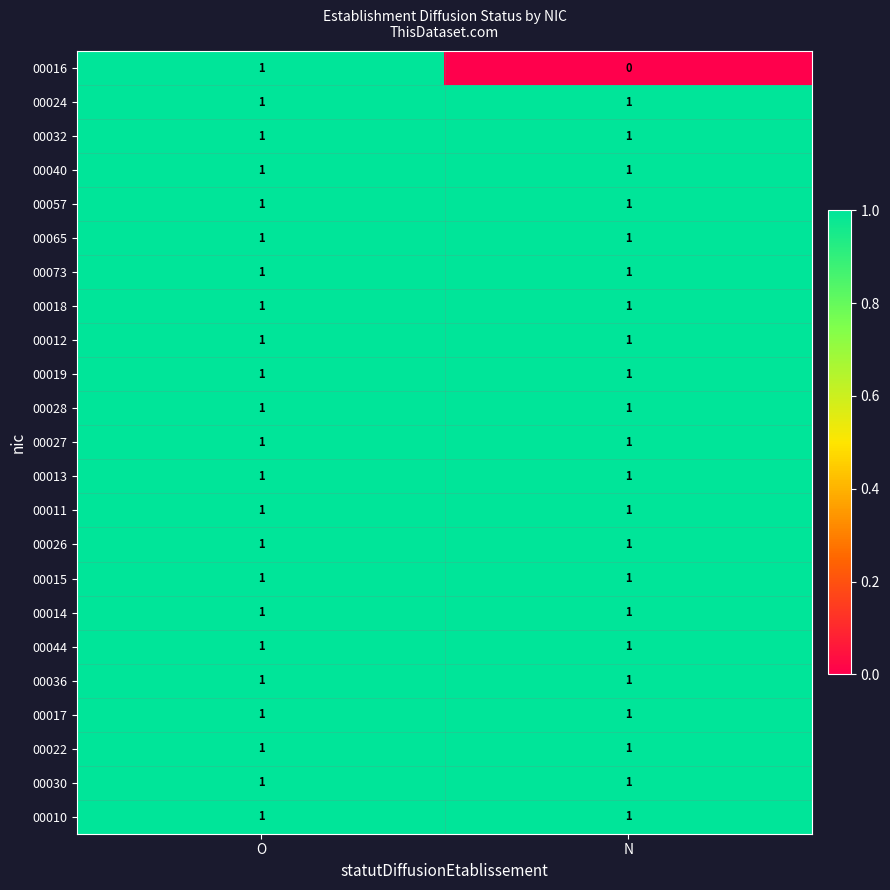

The 00073 series shows 1 at N. True or false?

True